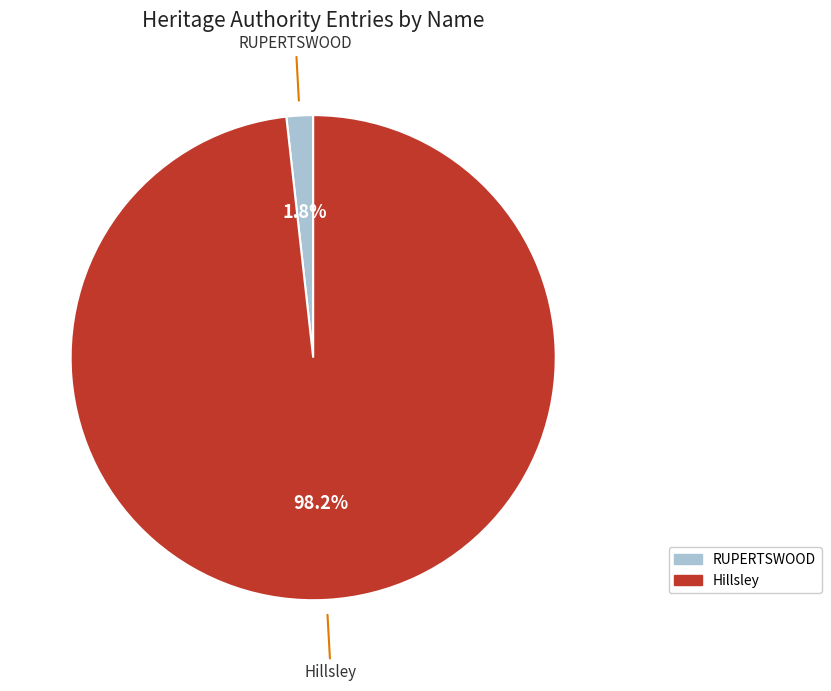

Does RUPERTSWOOD represent more than half of the total?

No